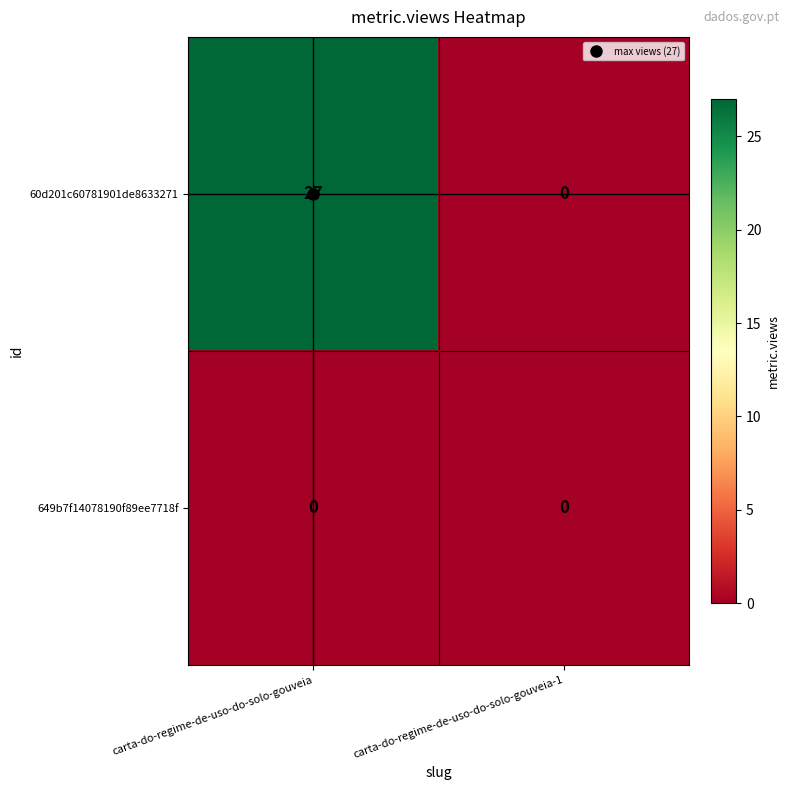

What is the maximum value shown in the chart?

27